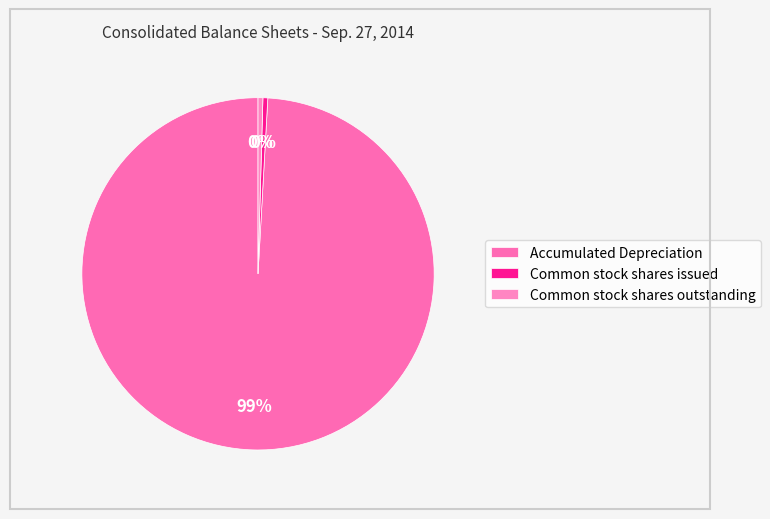

How many segments does this pie chart have?

3